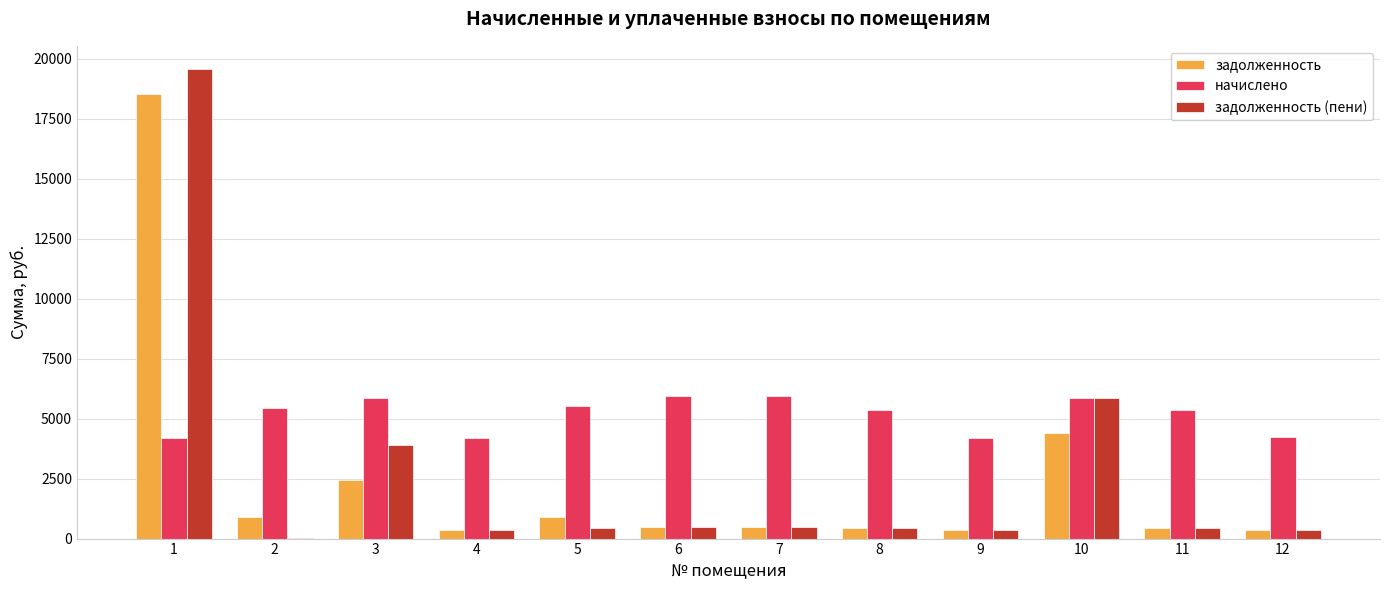

What is the total value across all series at 5?

6889.8